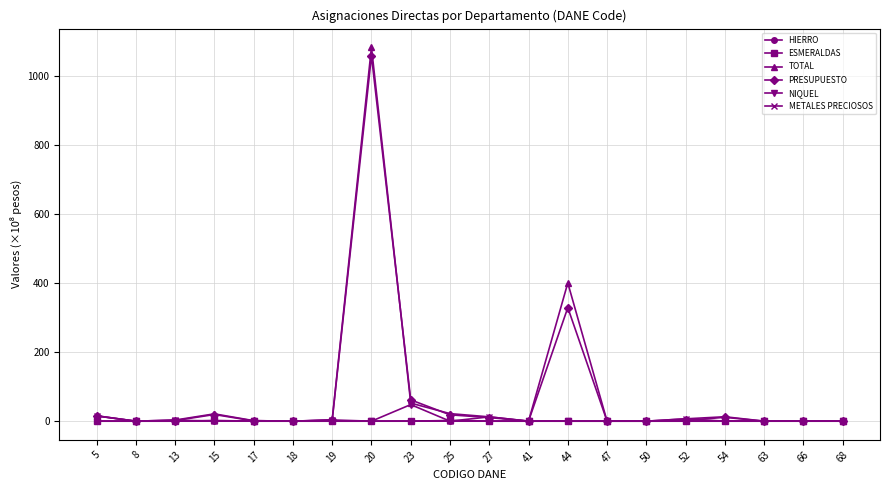

At which category is the sum across all series the highest?

20